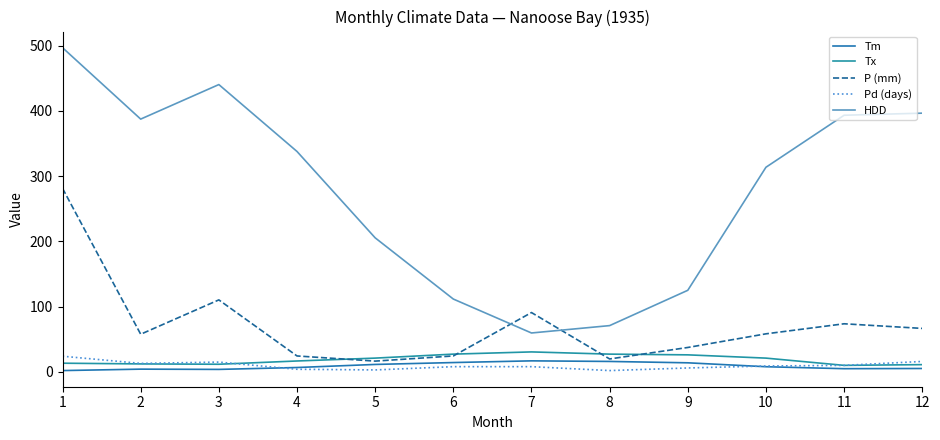

Which series ends up on top after the final intersection of P (mm) and HDD?

HDD